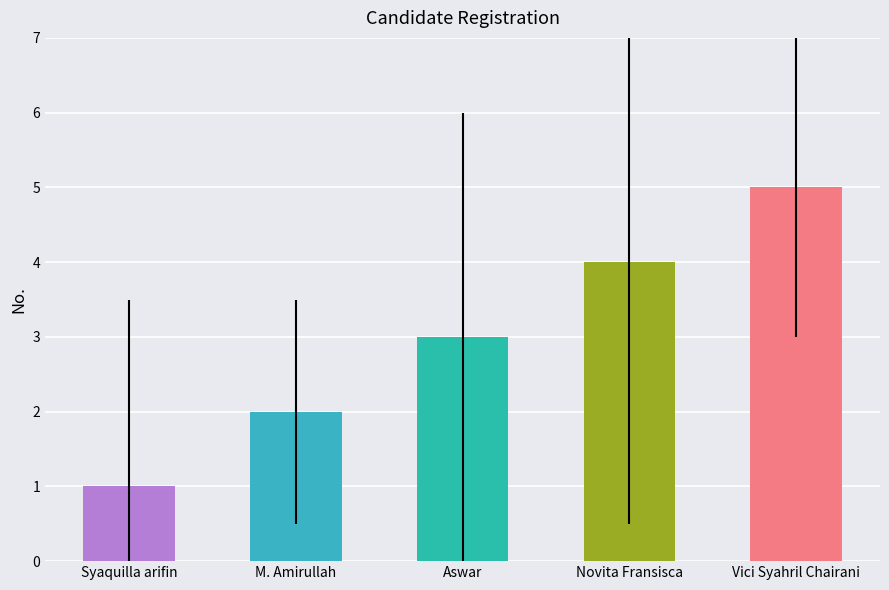

Reading right to left, extract all data points from this chart.

5	4	3	2	1